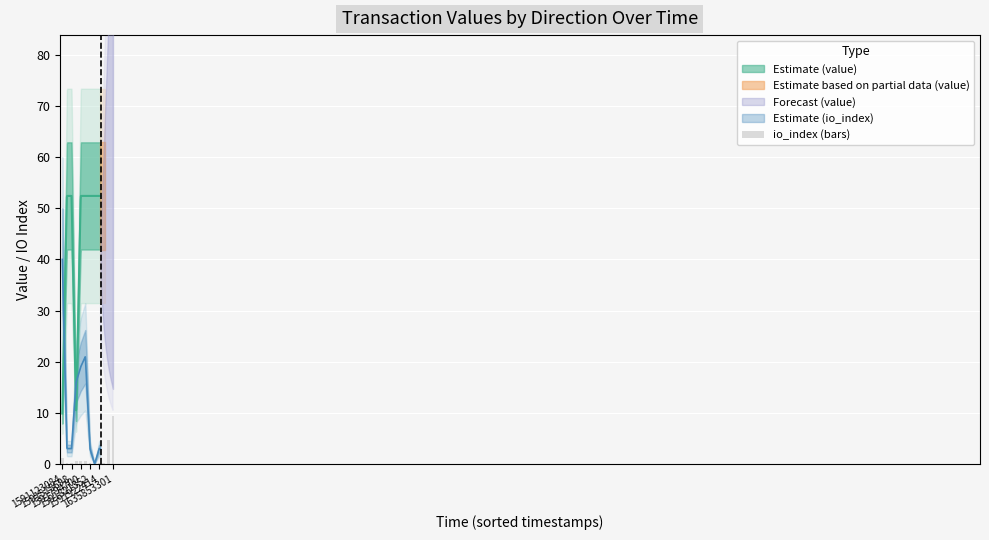

What position from the left is 1635853301?

6